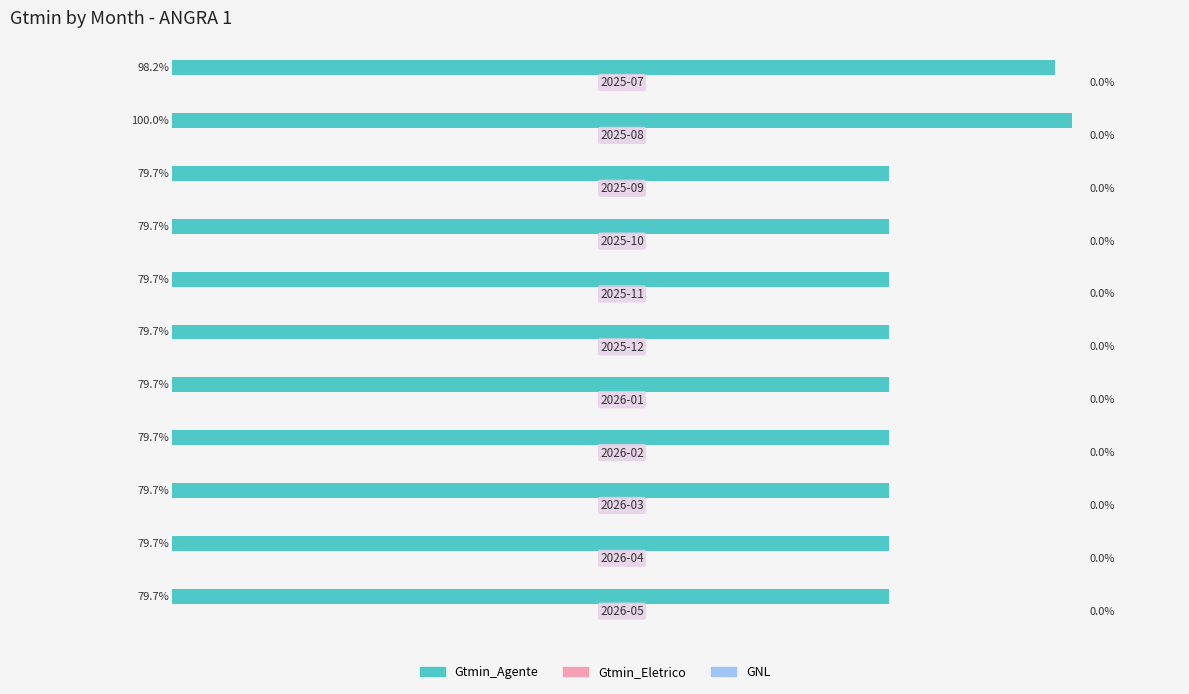

Does the chart contain any negative values?

No